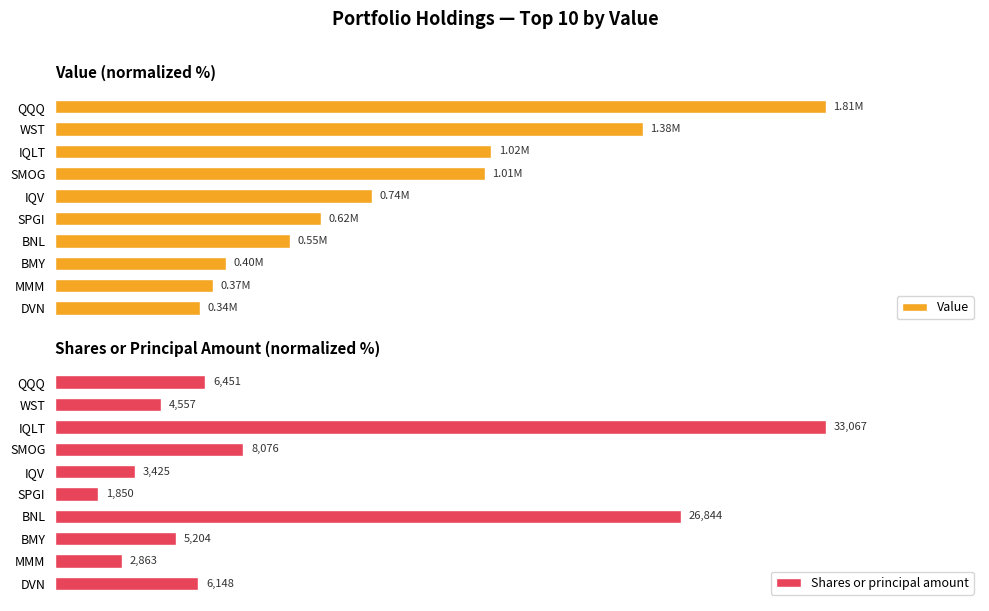

How many bars are there in each group?

2